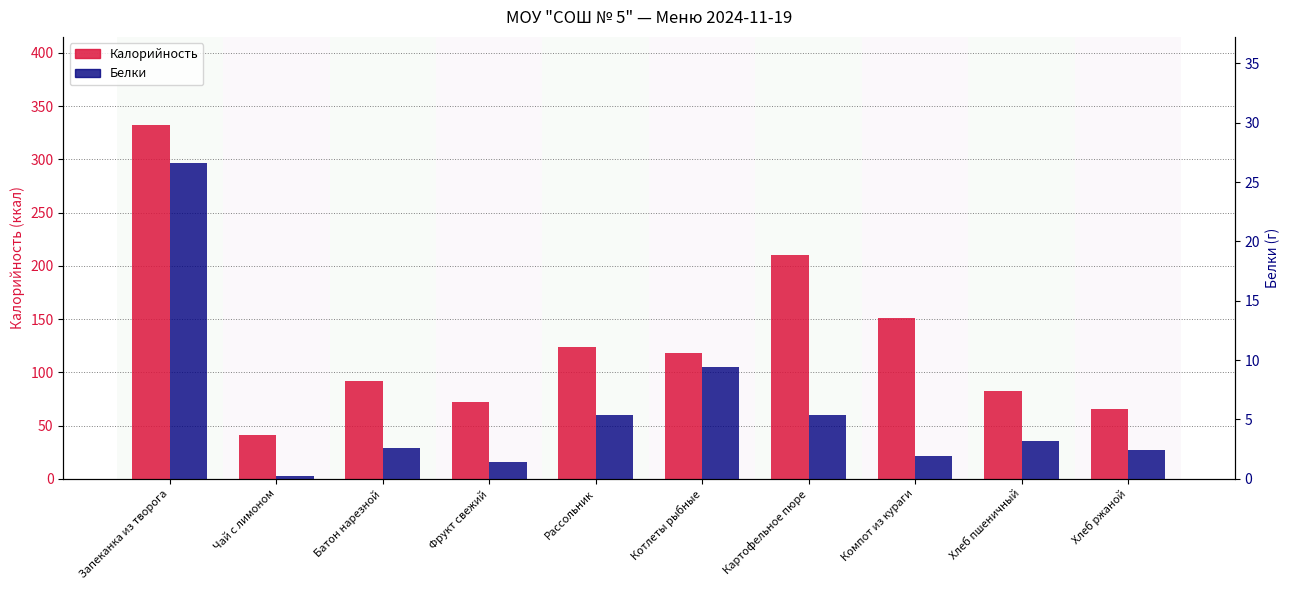

What is the difference between the maximum and minimum values in the Белки series?

26.4